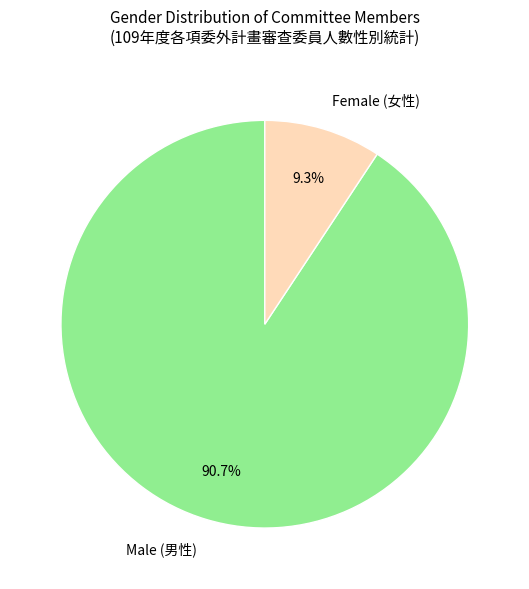

To the nearest percent, what is the difference between the largest and smallest slice percentages?

81%